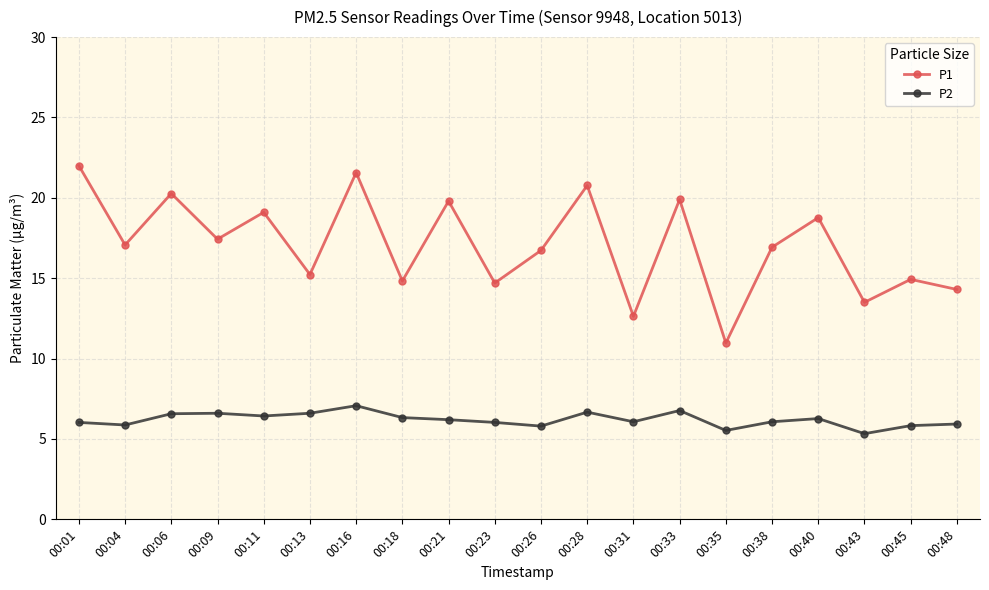

What value does the P1 series have at 00:38?

16.9